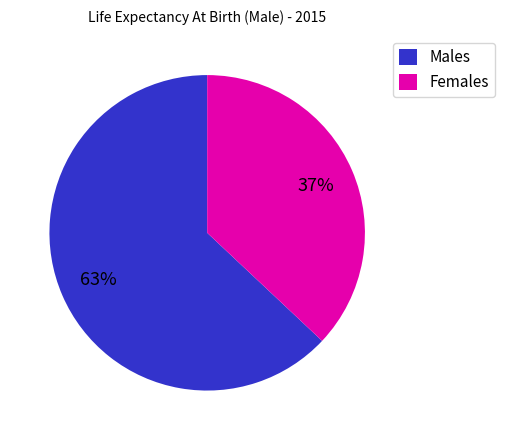

To the nearest percent, what is the average slice percentage?

50%